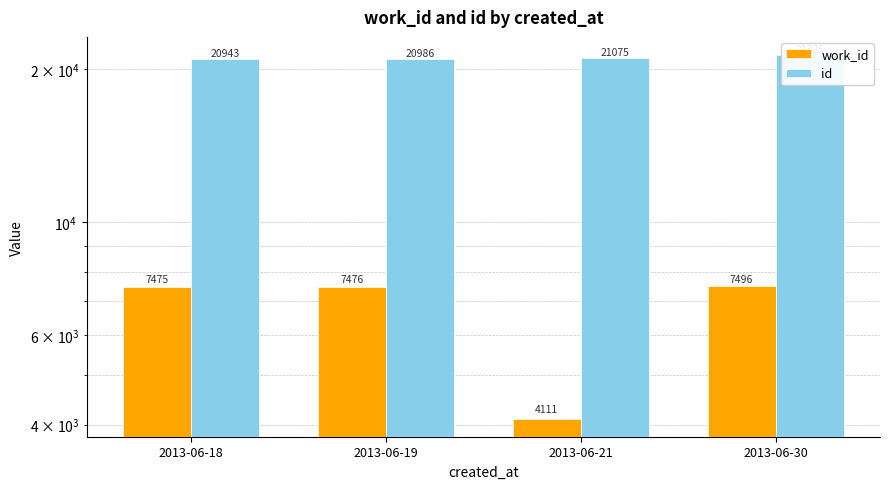

How many bars are there in each group?

2